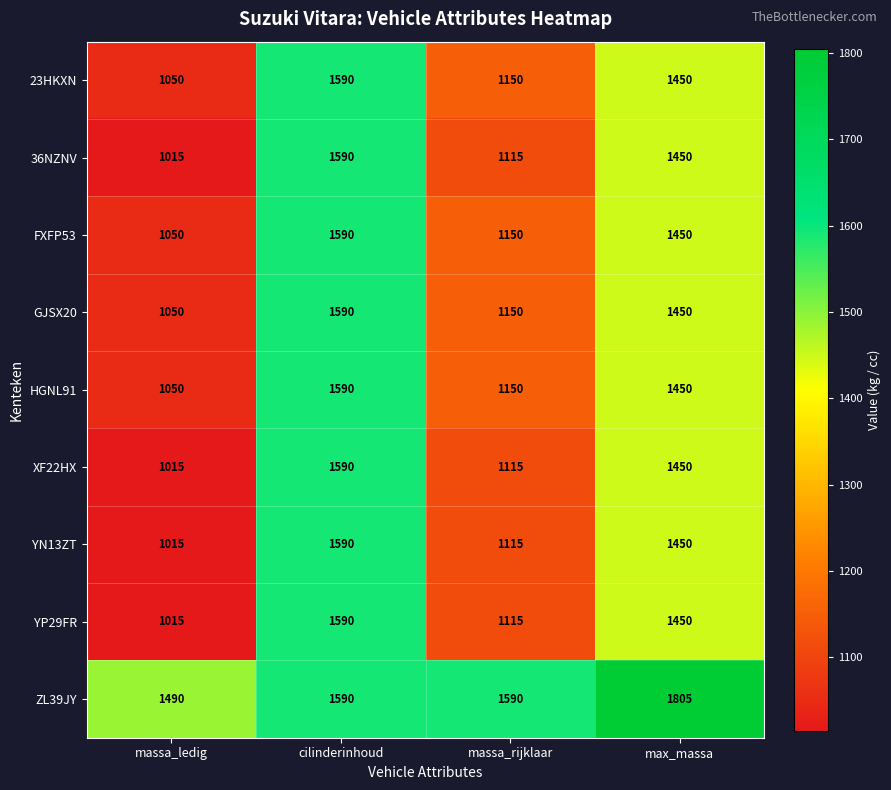

Which label corresponds to the smallest value in the chart?

massa_ledig